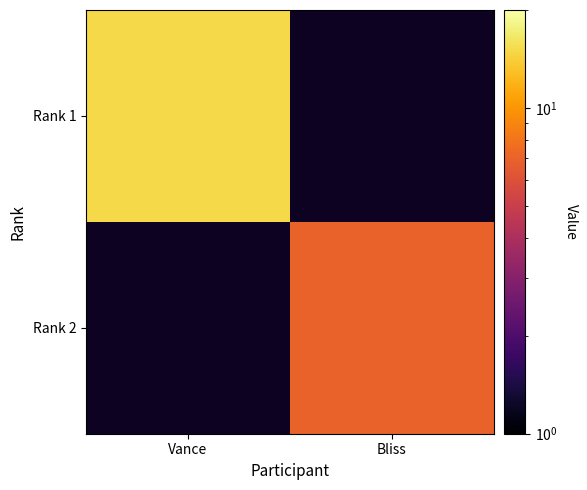

Which label corresponds to the smallest value in the chart?

Bliss